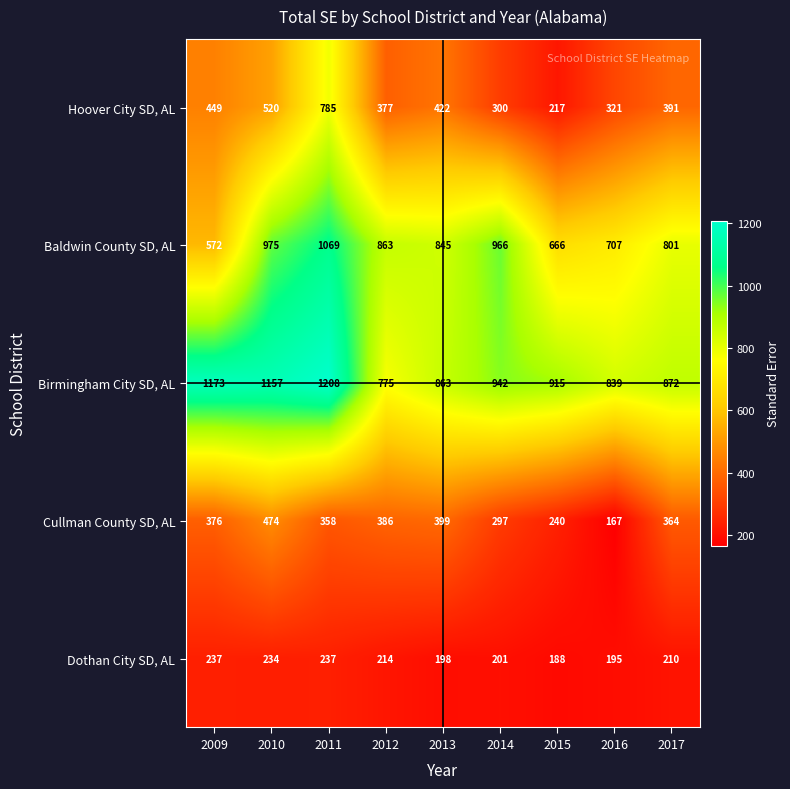

At which label is Birmingham City SD, AL closest to 991?

2014